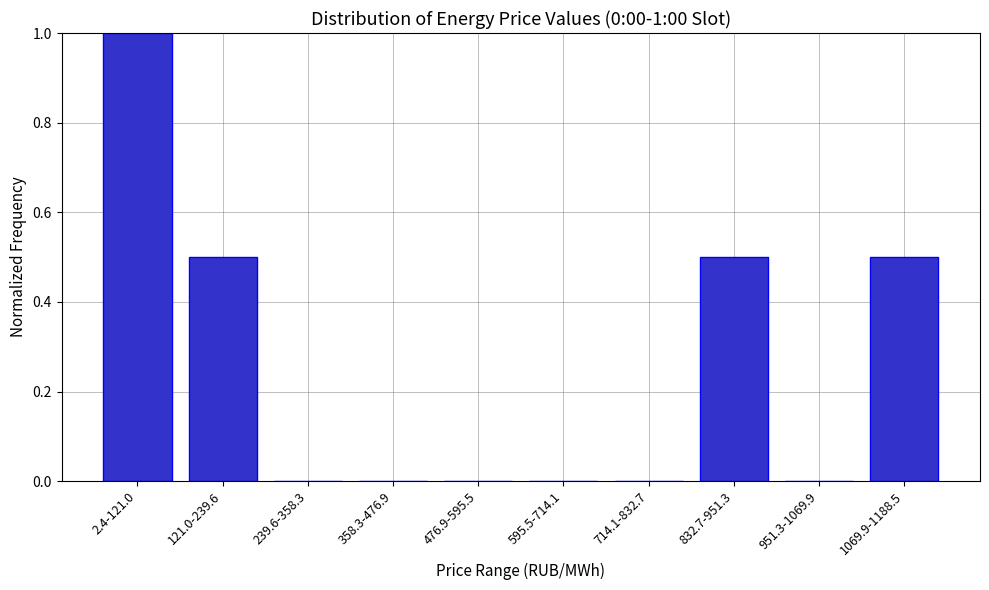

Reading left to right, extract all data points from this chart.

2.4-121.0=1.0	121.0-239.6=0.5	239.6-358.3=0.0	358.3-476.9=0.0	476.9-595.5=0.0	595.5-714.1=0.0	714.1-832.7=0.0	832.7-951.3=0.5	951.3-1069.9=0.0	1069.9-1188.5=0.5